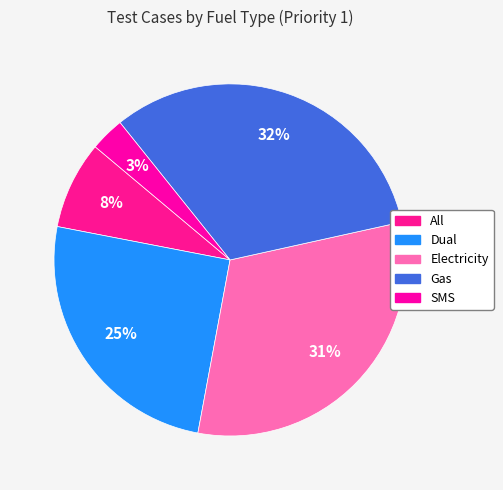

Is the sum of Gas and Electricity greater than half?

Yes